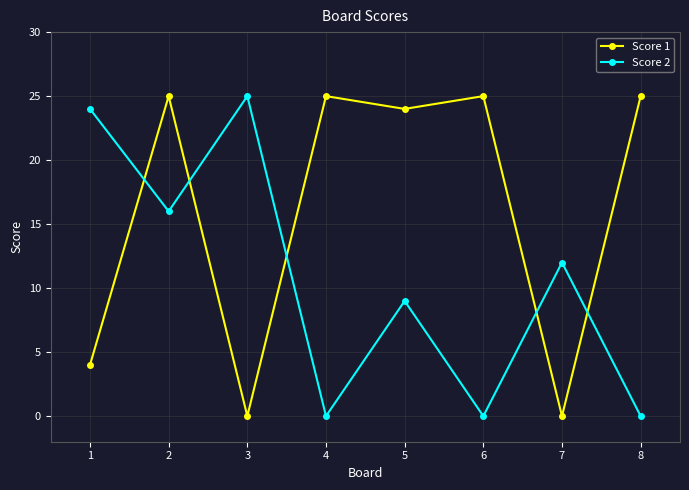

The value of Score 1 at 3 is -15. True or false?

False